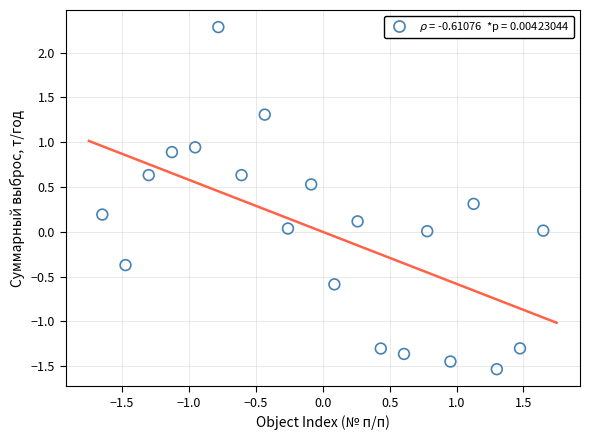

What is the range of X values (max minus min)?

3.3